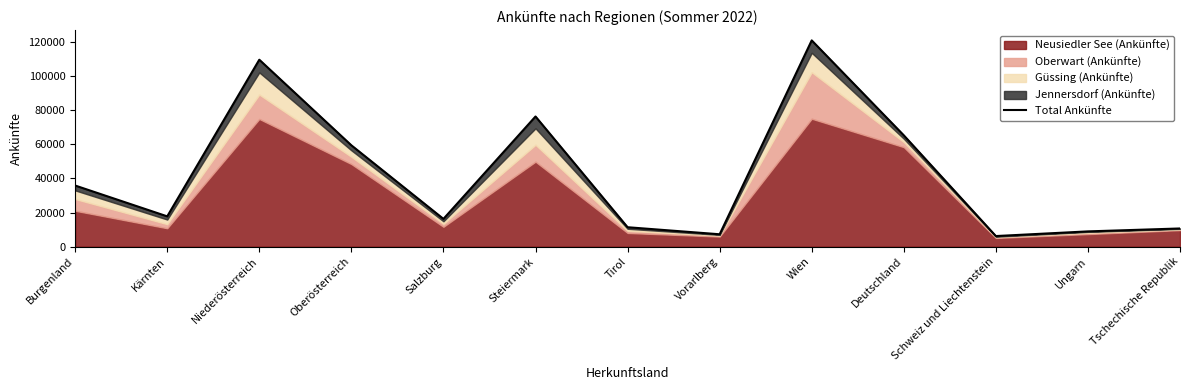

Which has a higher value, Ungarn or Vorarlberg?

Ungarn